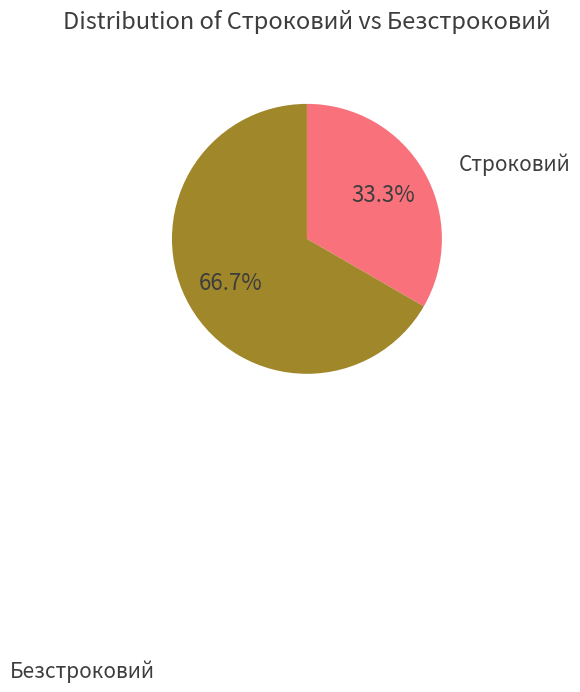

Is there any slice that represents more than half of the pie?

Yes